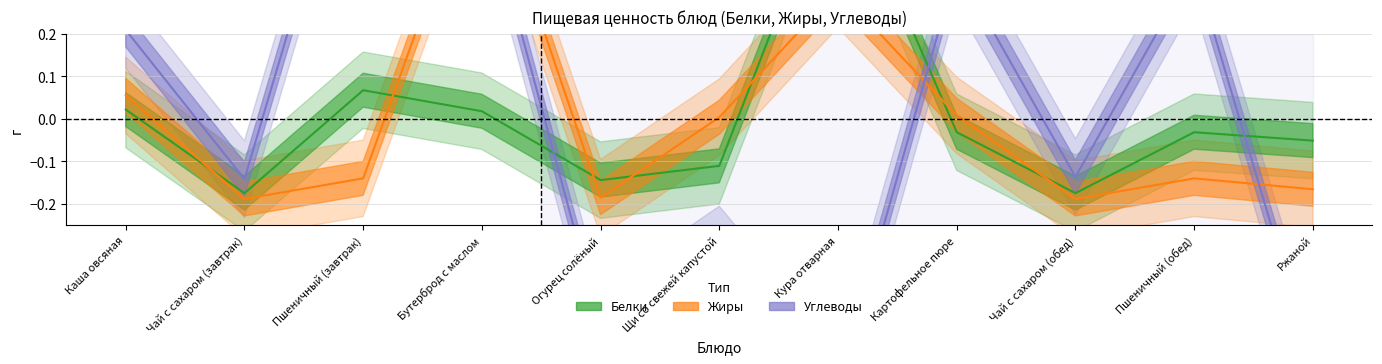

Is the value of Белки at Ржаной greater than the value of Жиры at Ржаной?

Yes